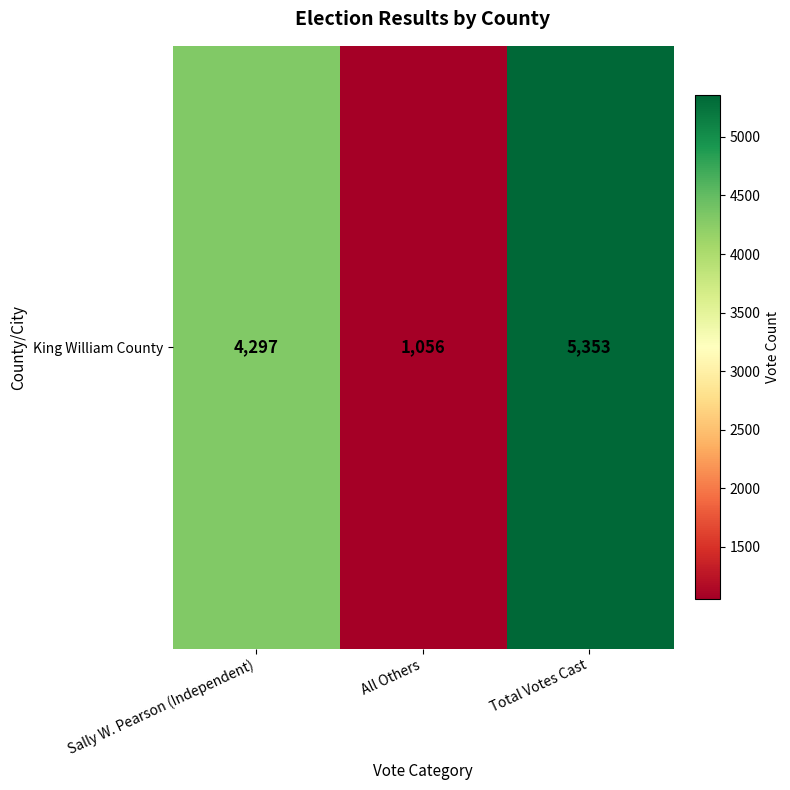

Reading left to right, extract all data points from this chart.

Sally W. Pearson (Independent)=4297	All Others=1056	Total Votes Cast=5353